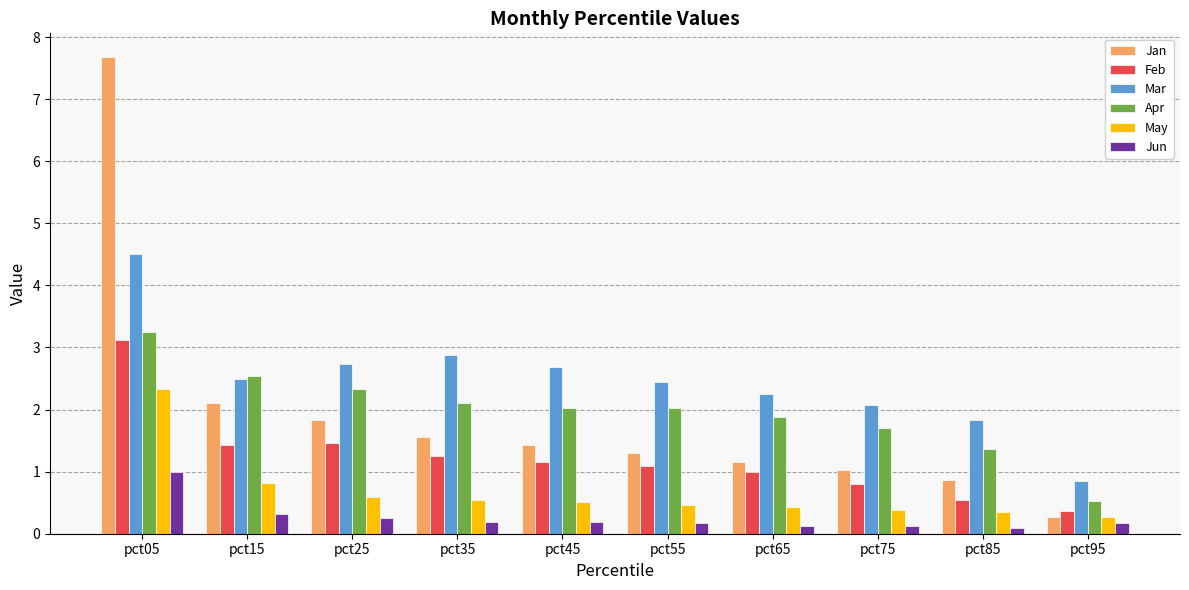

What are all the series names shown in the legend?

Jan, Feb, Mar, Apr, May, Jun